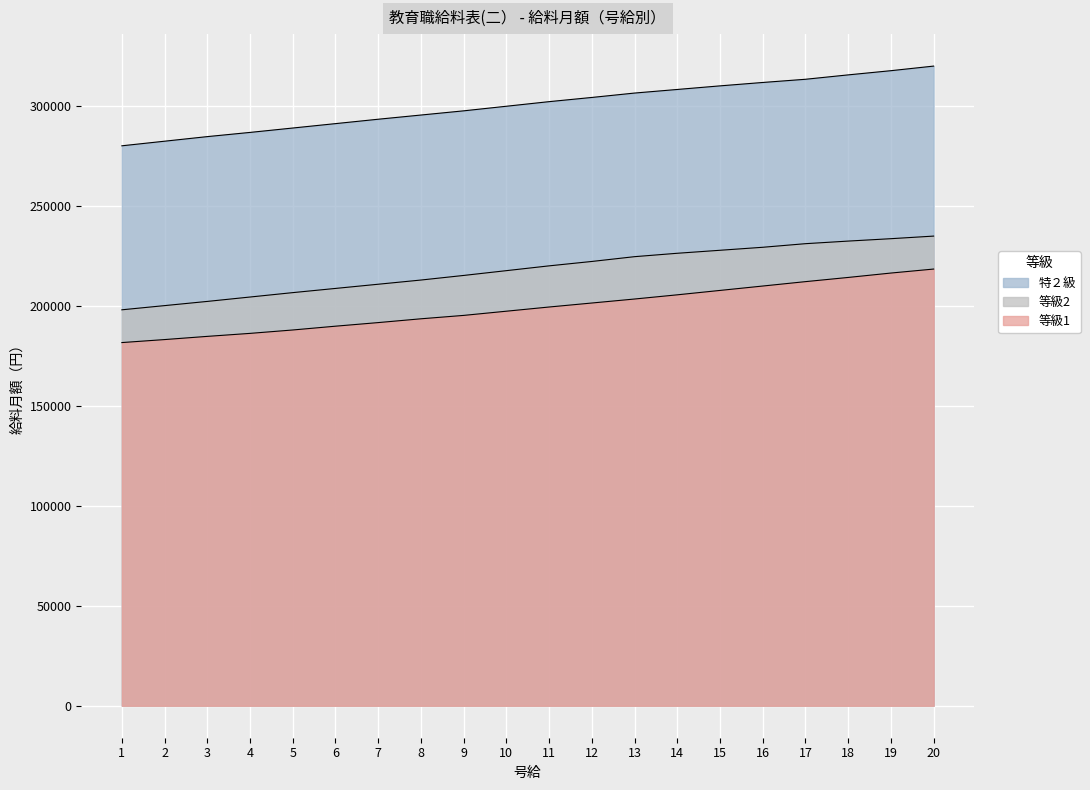

Which category has the highest value in the 等級2 series?

20